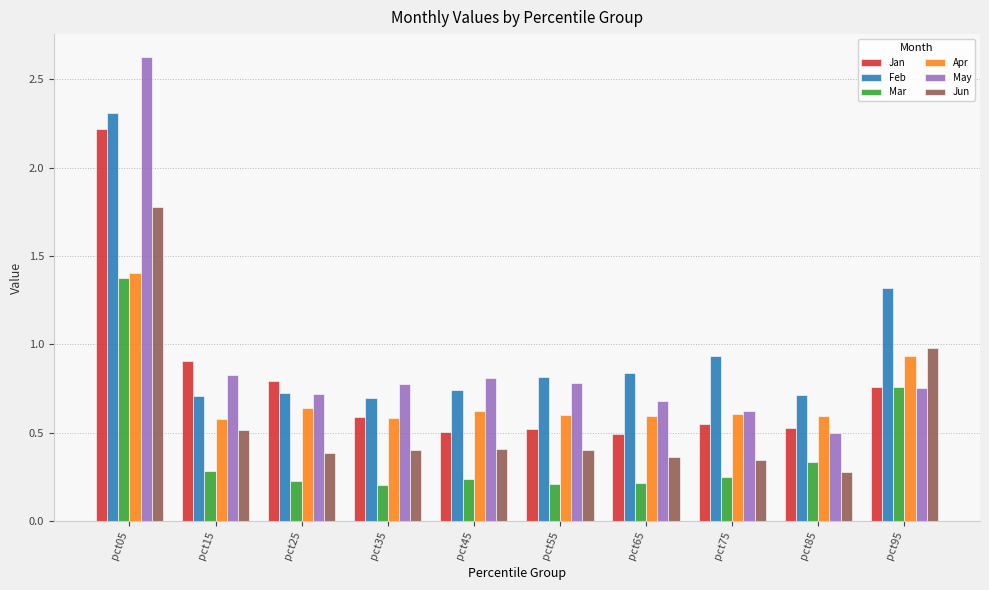

What are all the series names shown in the legend?

Jan, Feb, Mar, Apr, May, Jun